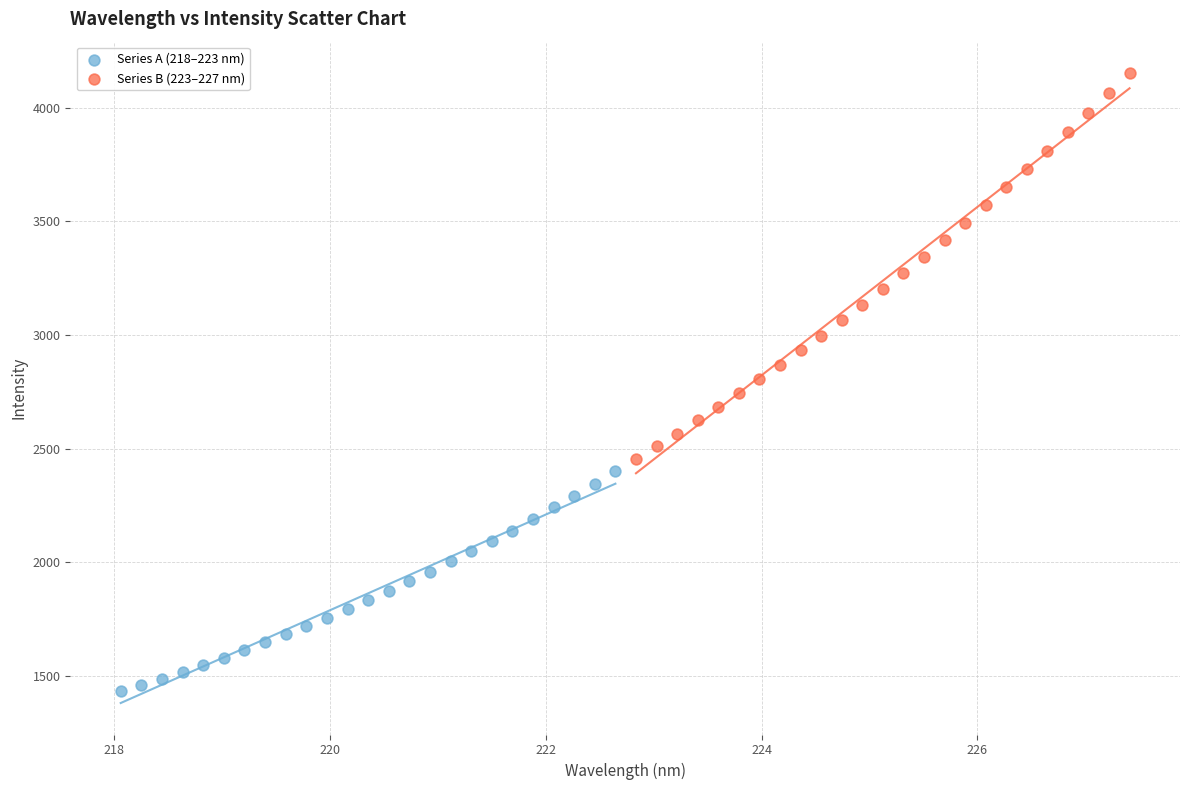

What are all the series names shown in the legend?

Series A (218–223 nm), Series B (223–227 nm)